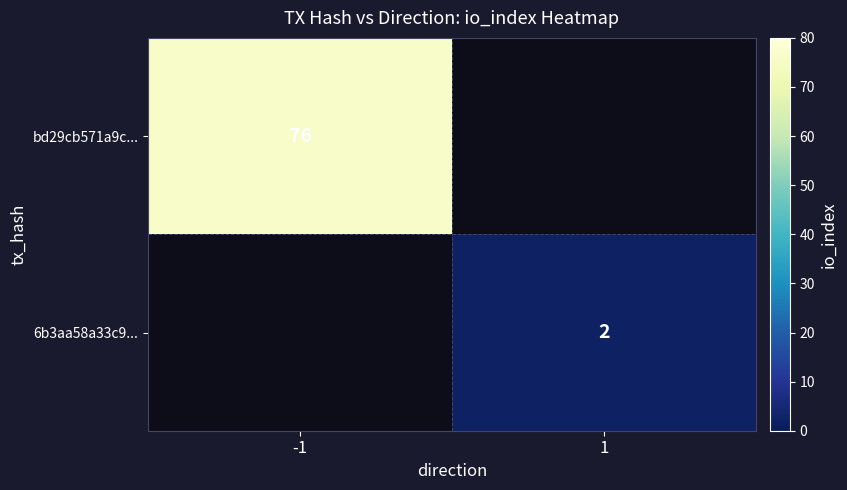

True or false: bd29cb571a9c... has a value of 50 at -1.

False